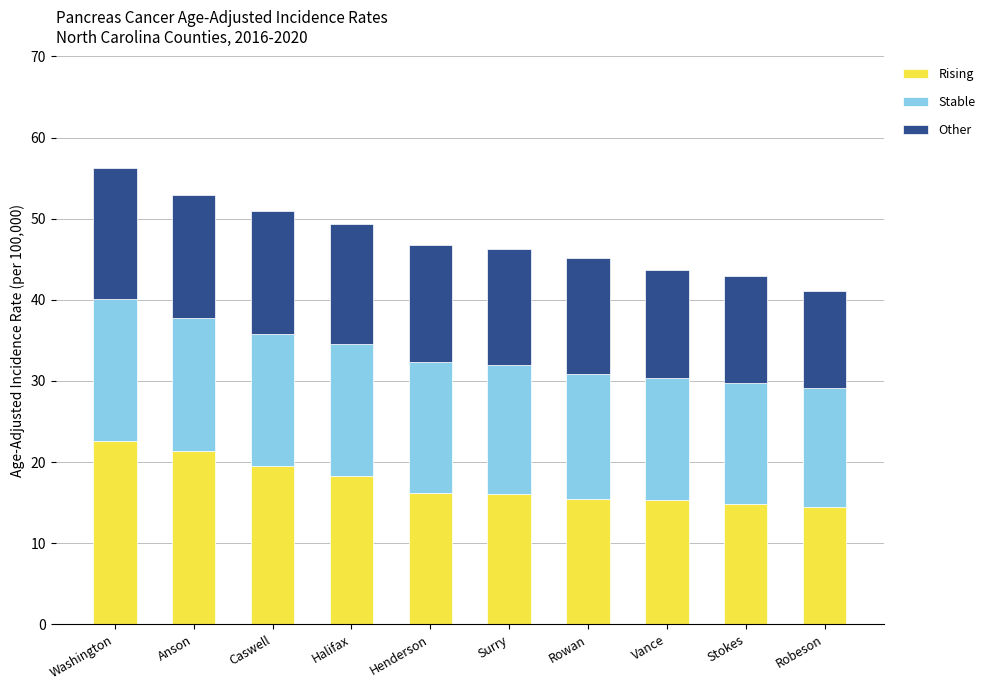

What is the minimum value for Rising?

14.5